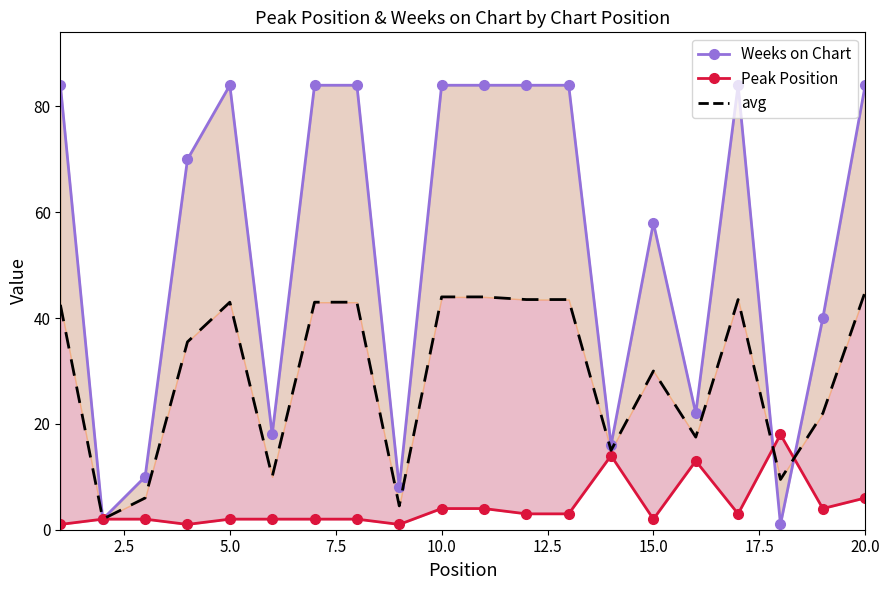

List the series in order of their peak value, highest first.

Weeks on Chart, avg, Peak Position